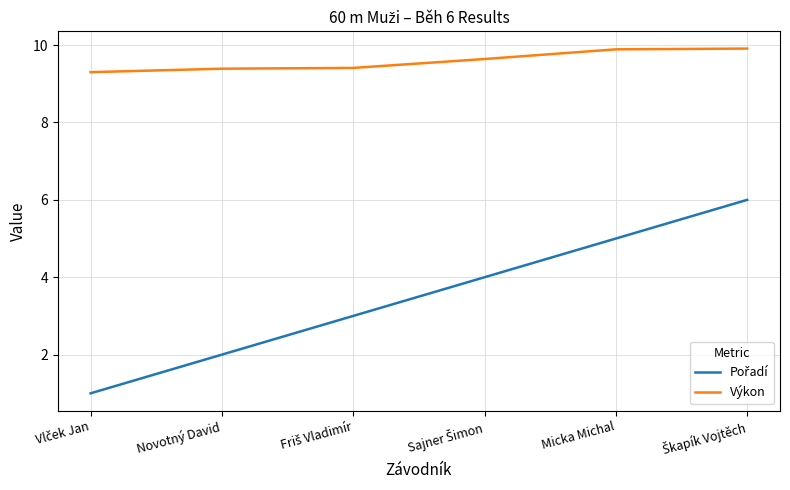

True or false: Výkon has a value of 9.4 at Novotný David.

True